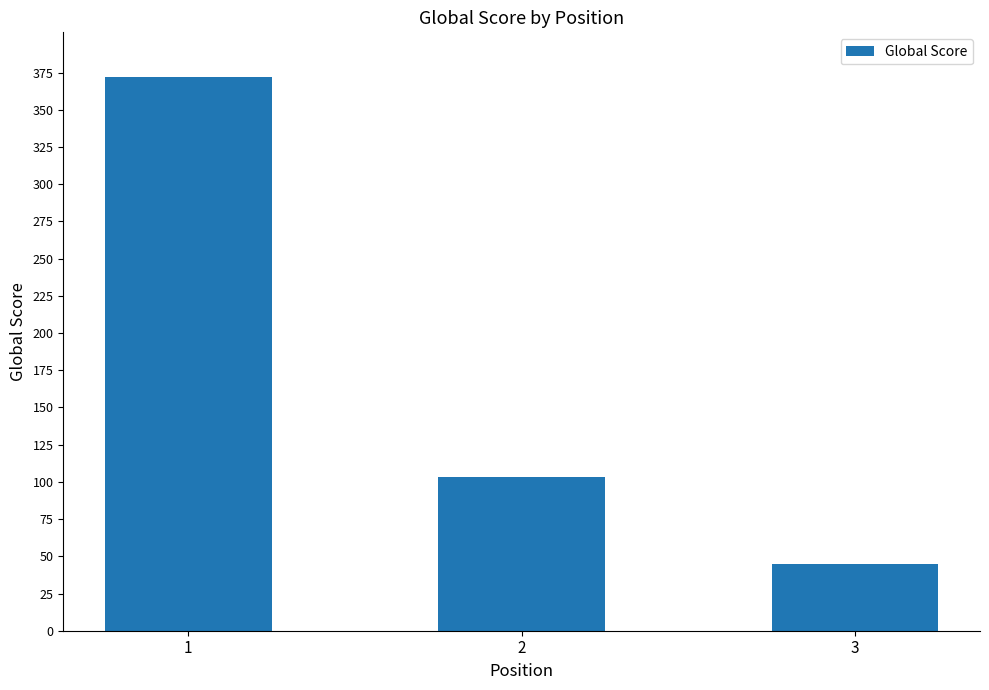

Where does the data first go above 103?

1